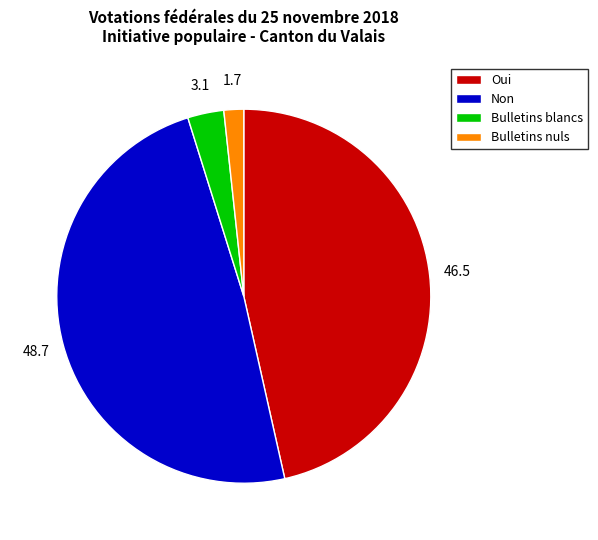

Which category has the smallest portion of the pie?

Bulletins nuls